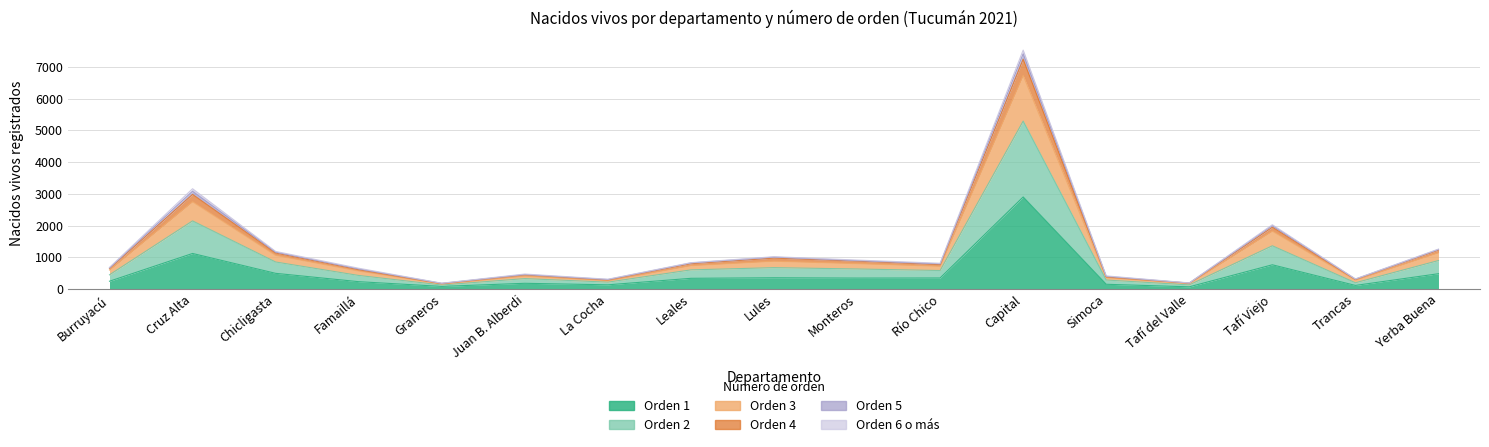

Does the chart display data point markers on the line(s)?

No